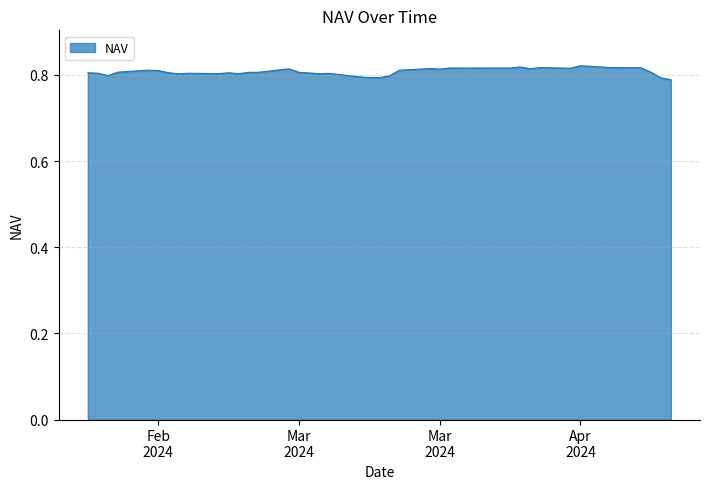

How many points are lower than both their immediate neighbors (excluding endpoints)?

11